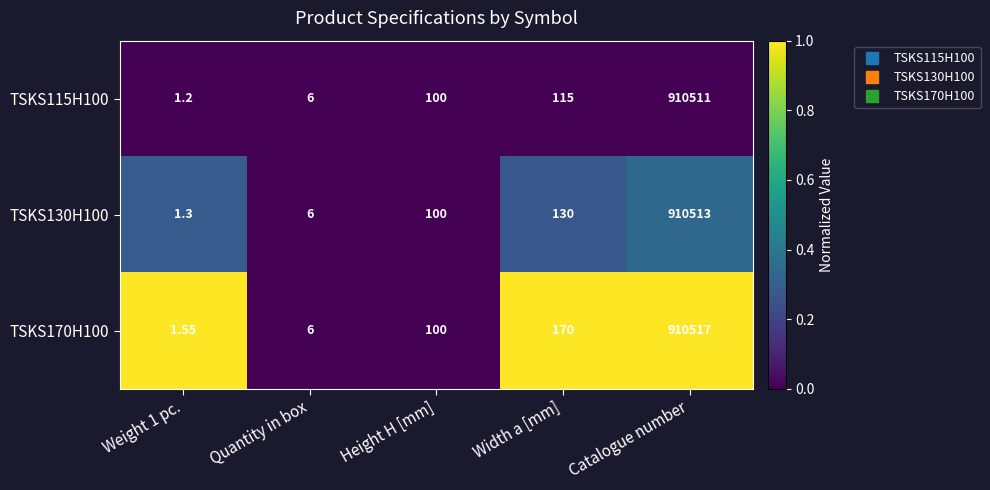

Is the value of TSKS130H100 at Quantity in box greater than the value of TSKS170H100 at Width a [mm]?

No